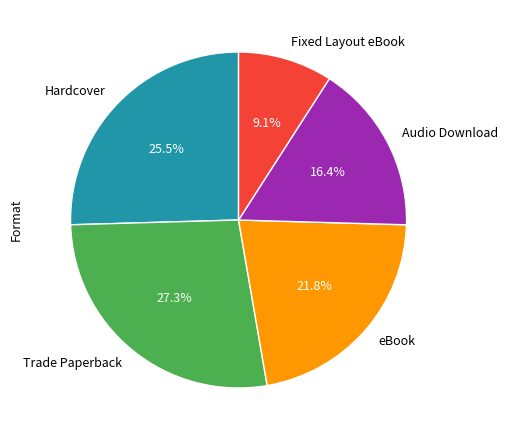

To the nearest percent, what is the difference between the largest and smallest slice percentages?

18%